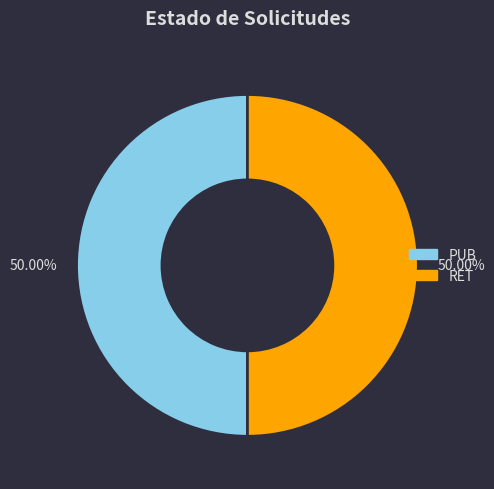

What is the ratio of the value at PUB to the value at RET?

1.0